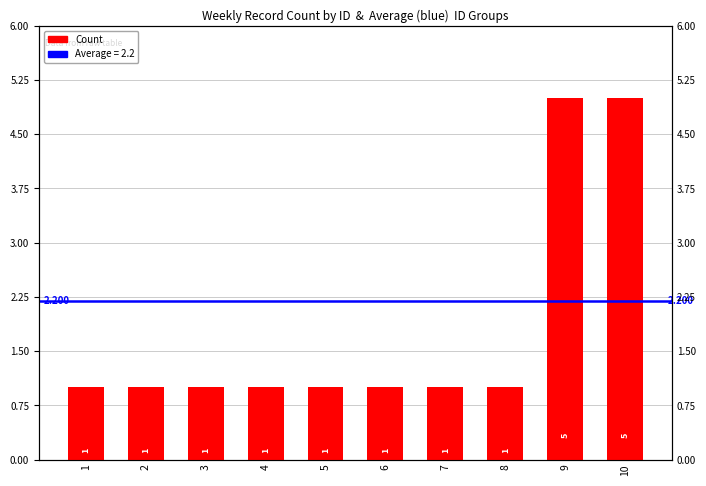

What is the sum of the values at 6 and 5?

2